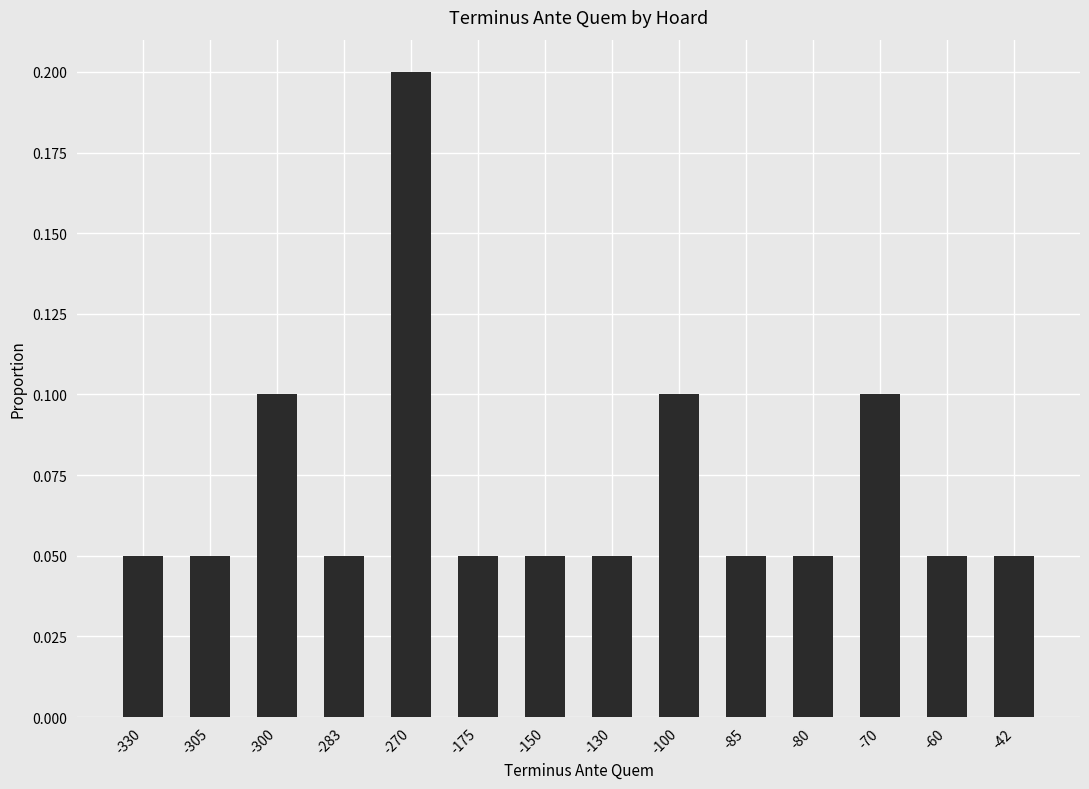

What is the sum of all values?

1.0